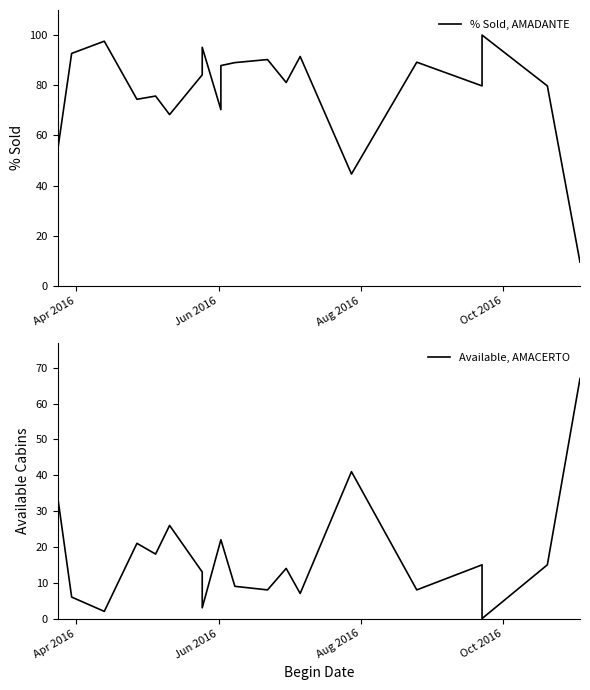

How many lines are shown in the chart?

2